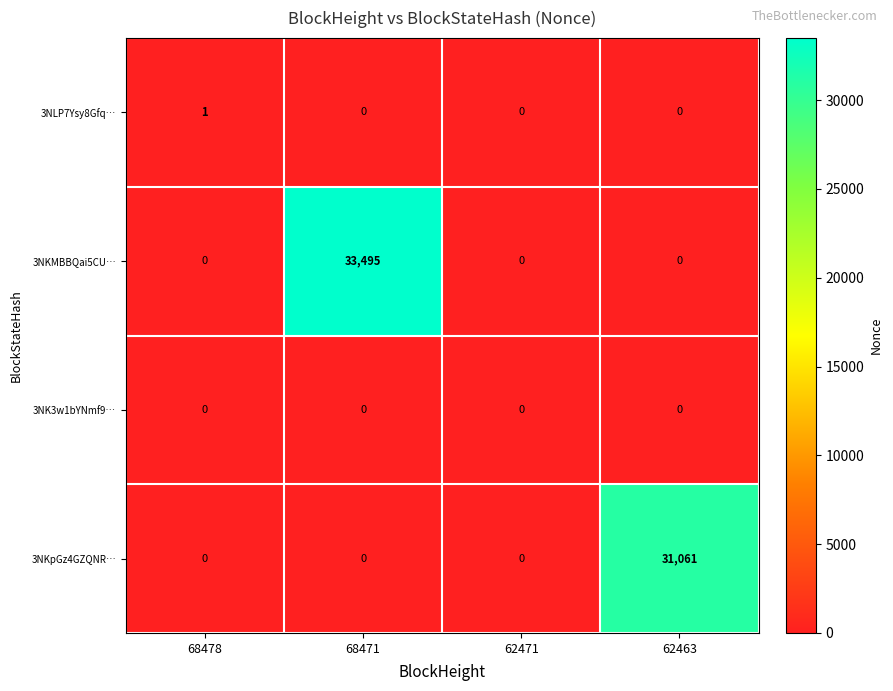

Rank the series by their maximum value, from highest to lowest.

3NKMBBQai5CU…, 3NKpGz4GZQNR…, 3NLP7Ysy8Gfq…, 3NK3w1bYNmf9…